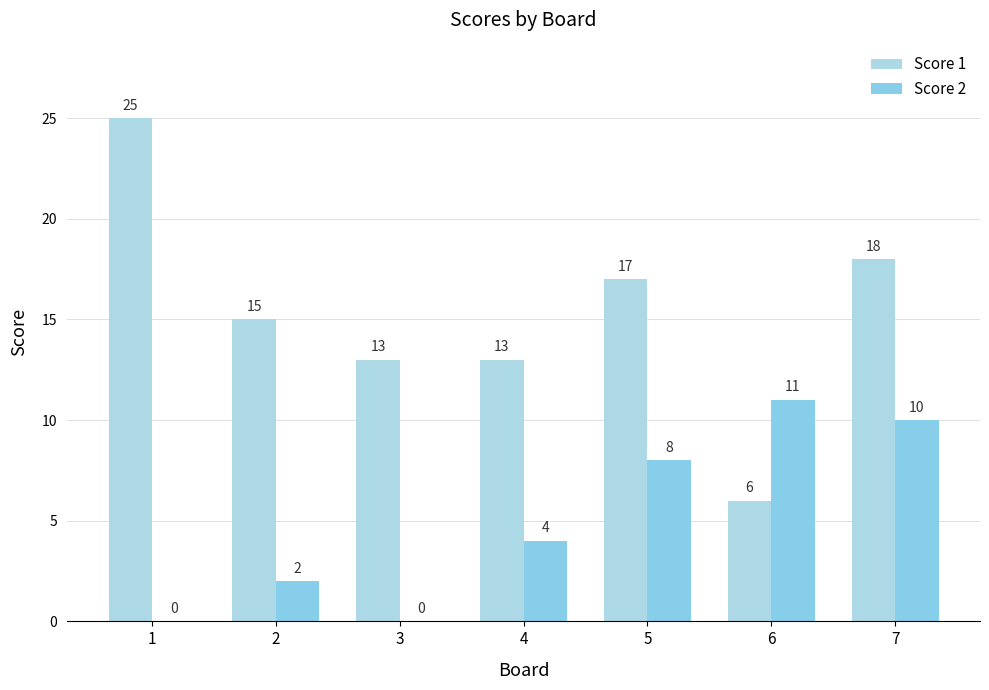

Reading left to right, transcribe all the data shown in this chart.

Score 1: 1=25	2=15	3=13	4=13	5=17	6=6	7=18
Score 2: 1=0	2=2	3=0	4=4	5=8	6=11	7=10